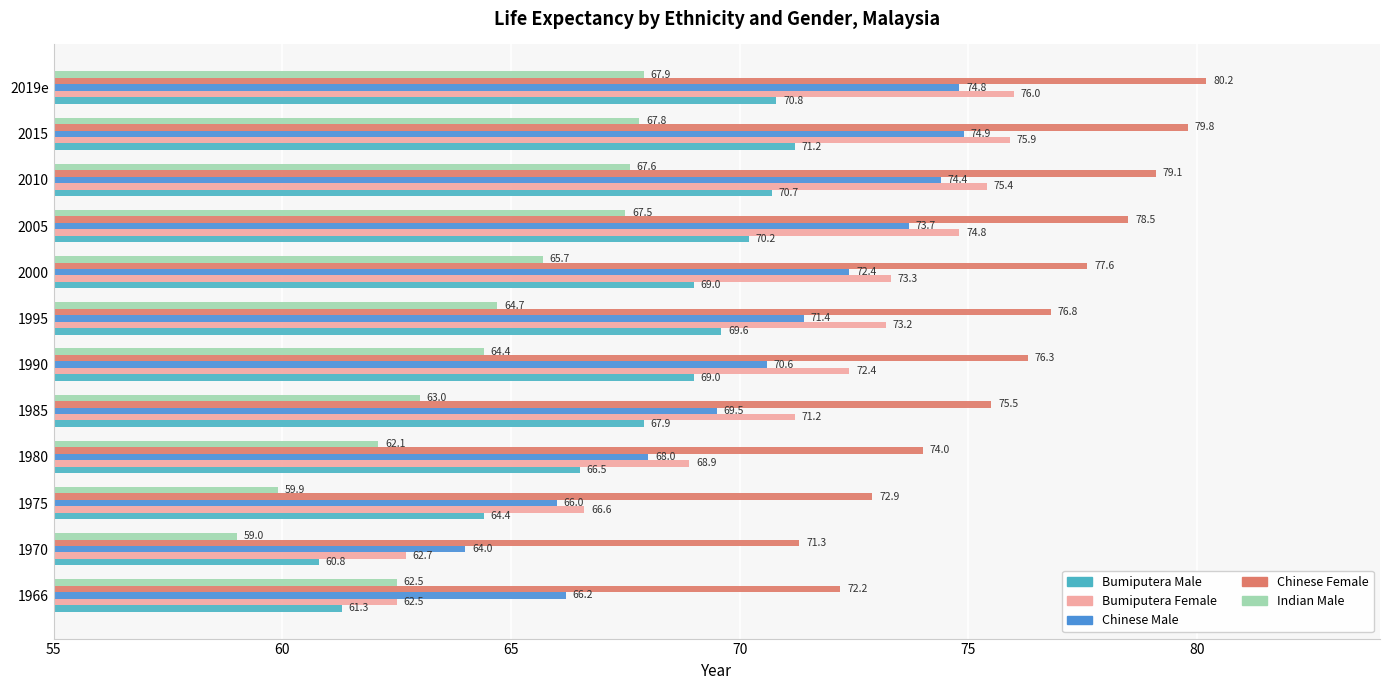

Between 1990 and 2019e, which series saw the biggest shift?

Chinese Male